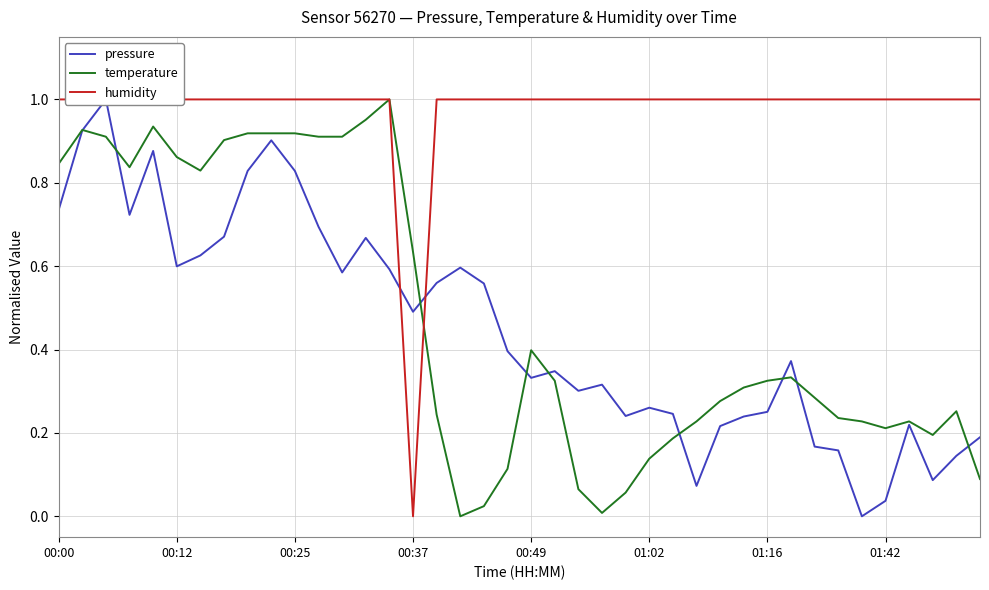

Which label corresponds to the largest value in the chart?

00:25